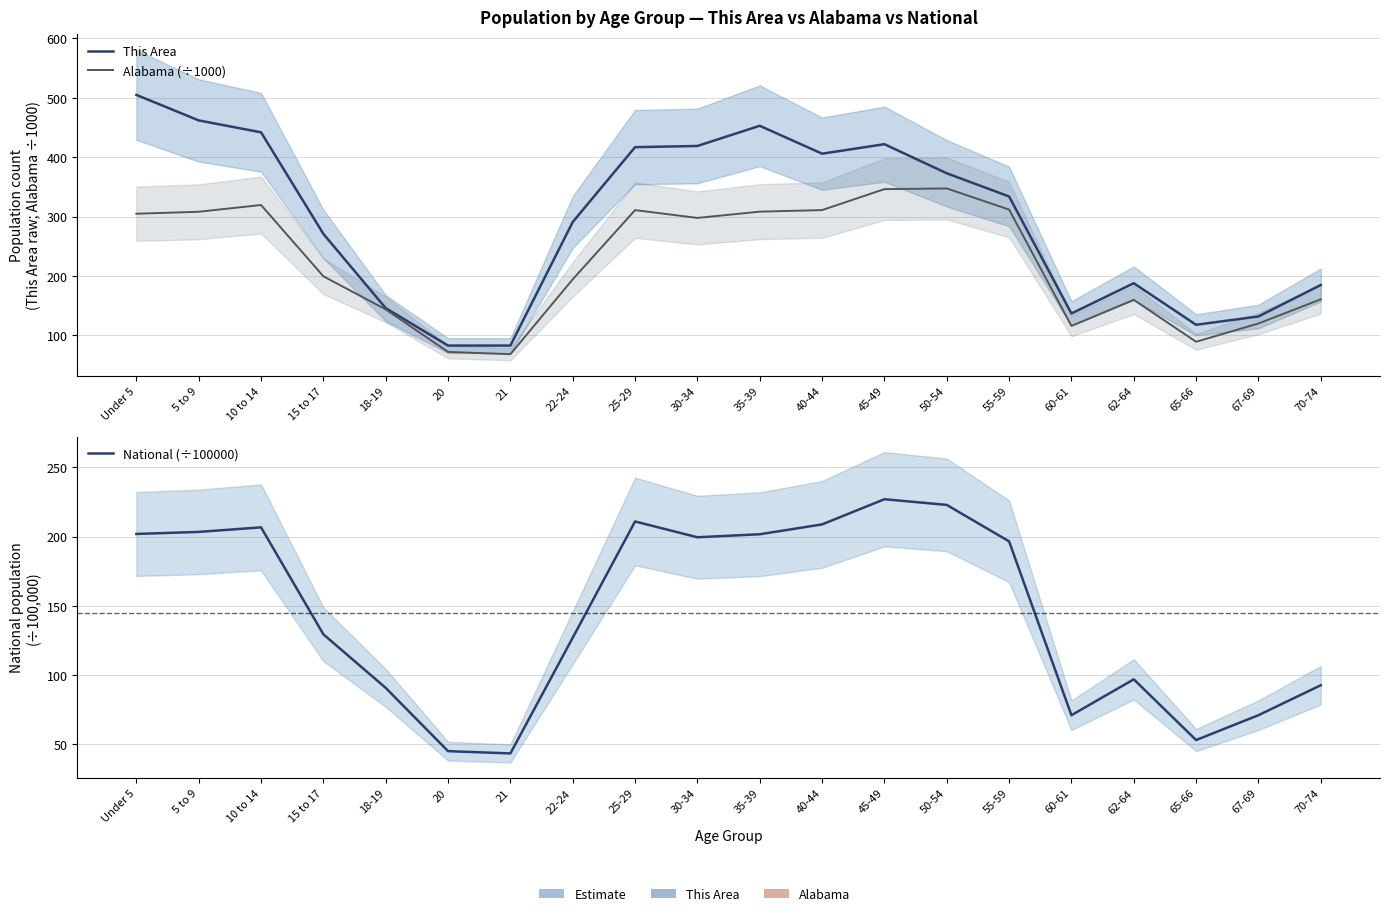

List the series in order of their peak value, highest first.

This Area, Alabama (÷1000), National (÷100000)